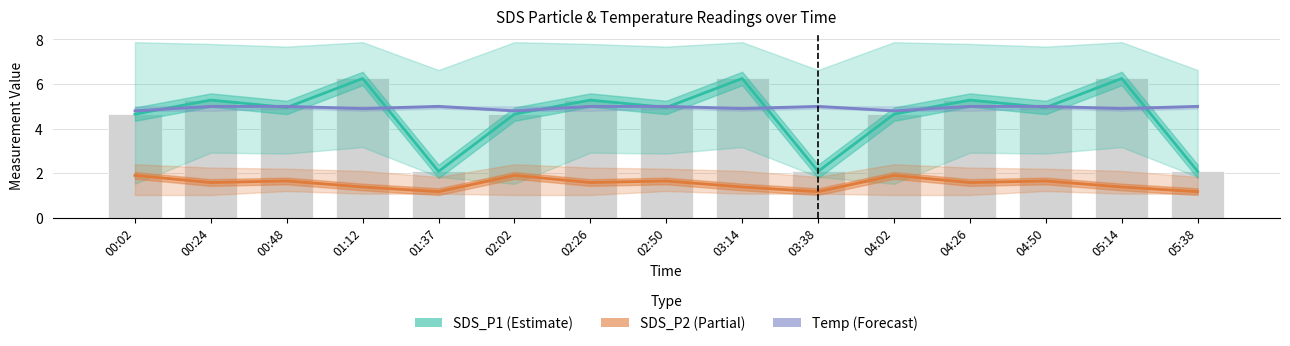

Which category has the highest value in the SDS_P2 series?

00:02